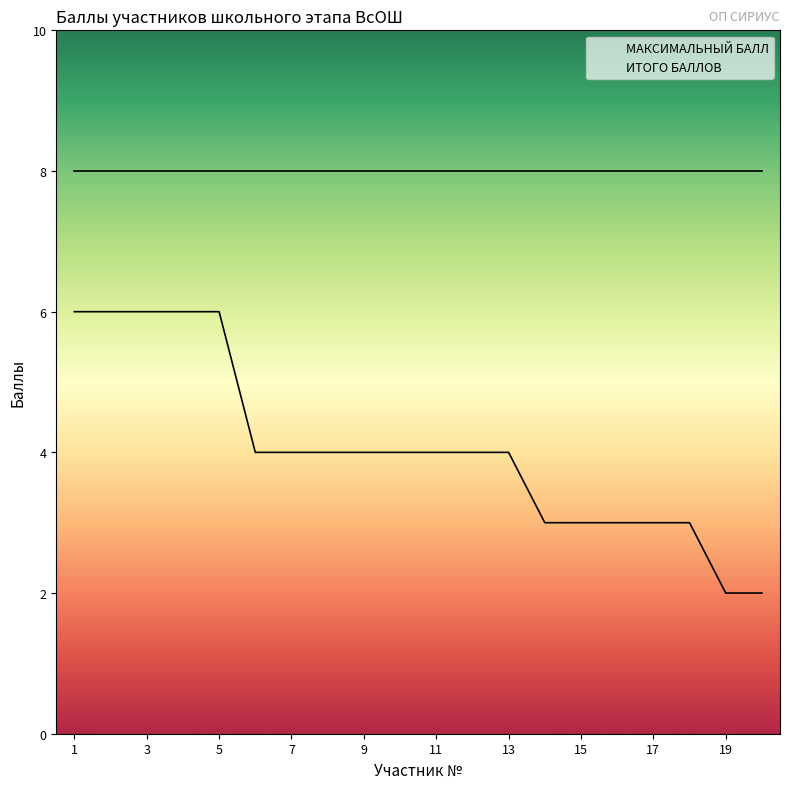

The value of ИТОГО БАЛЛОВ at 15 is 1. True or false?

False